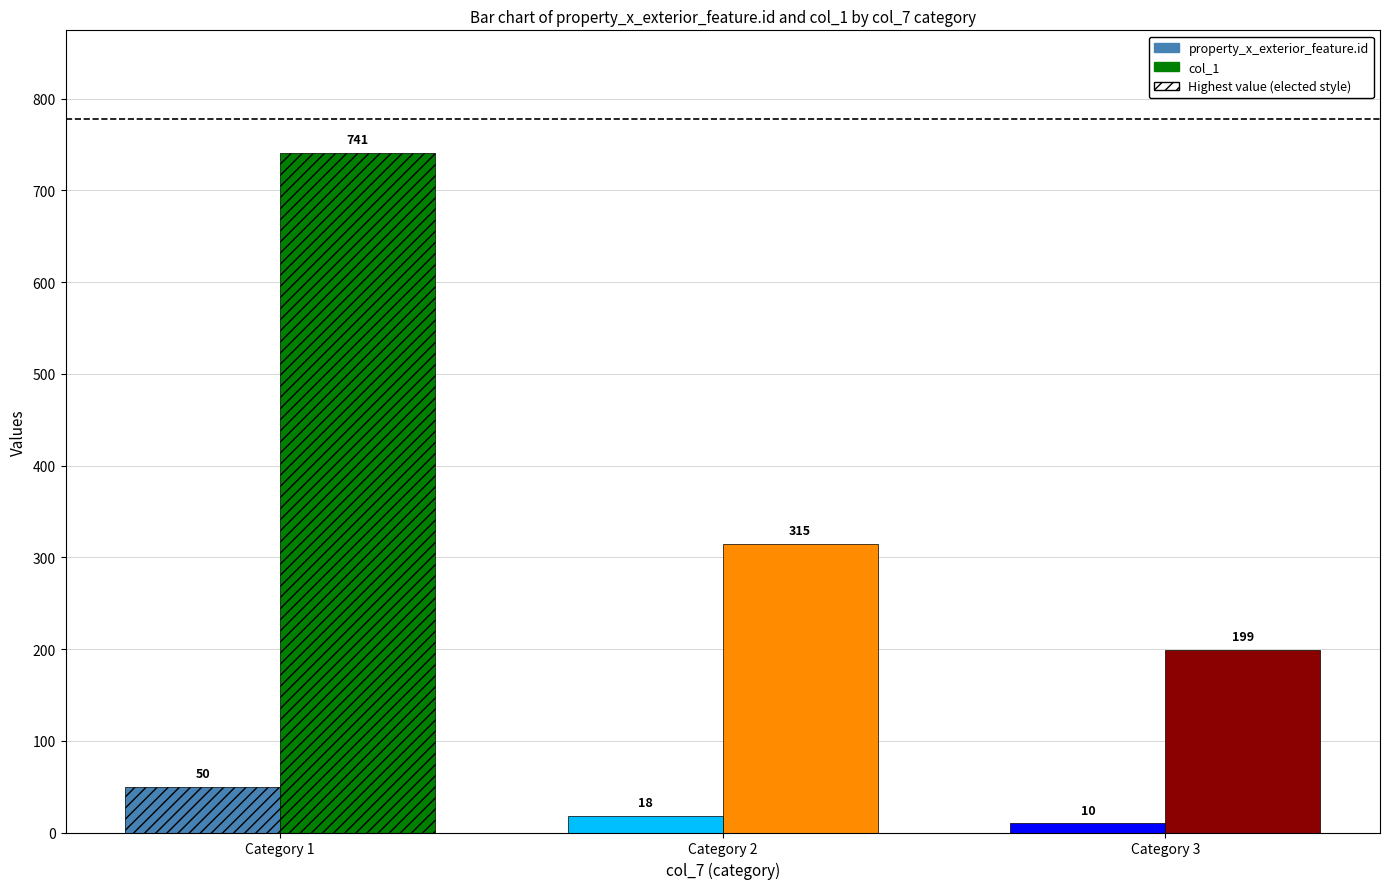

True or false: property_x_exterior_feature.id has a value of 10 at Category 3.

True